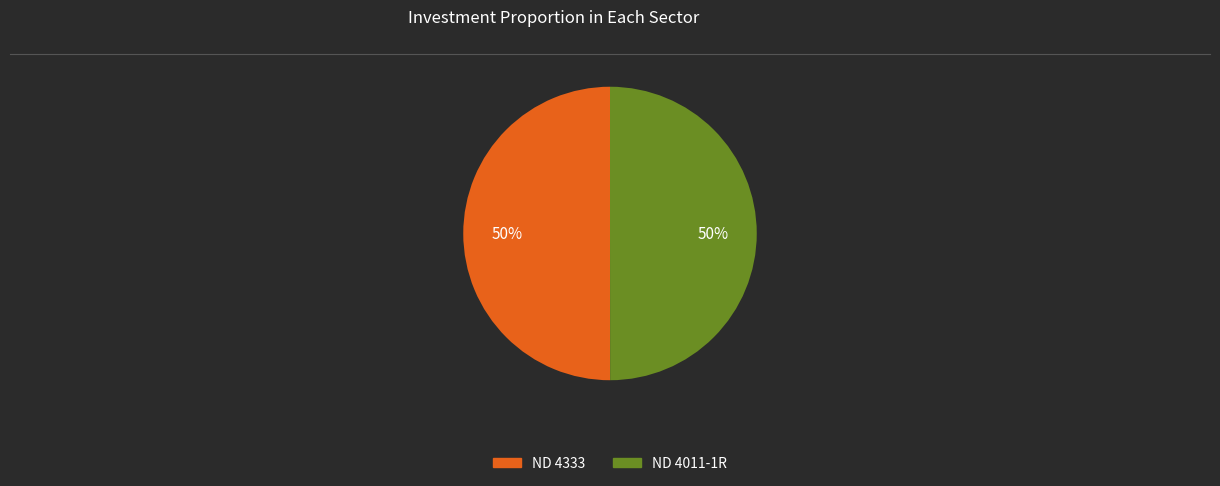

Do ND 4011-1R and ND 4333 together represent more than half of the pie?

Yes